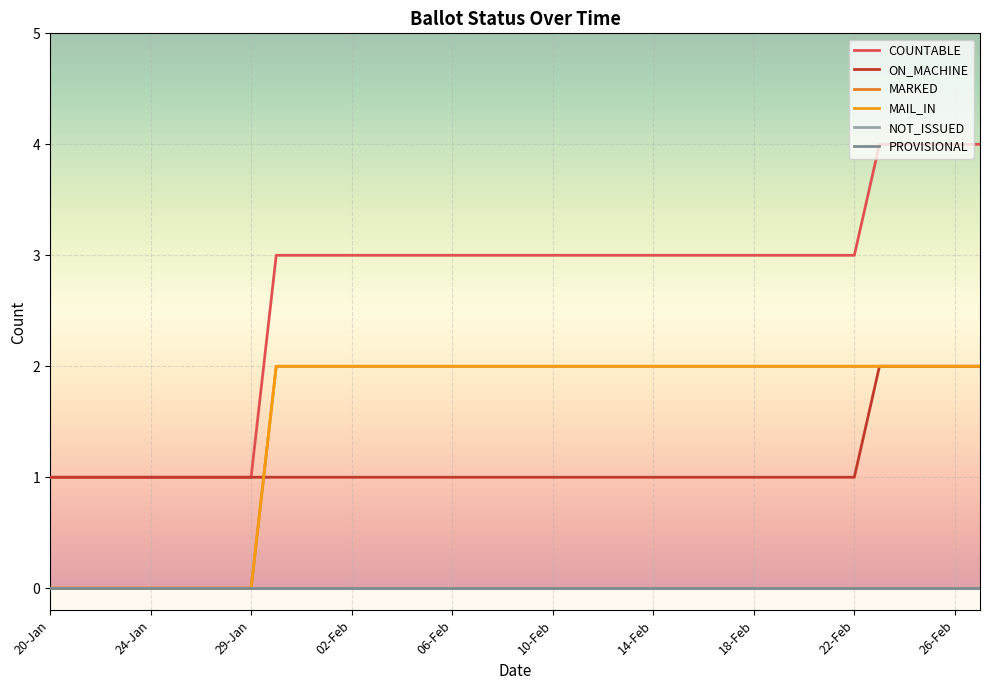

Does the chart have visible grid lines?

Yes